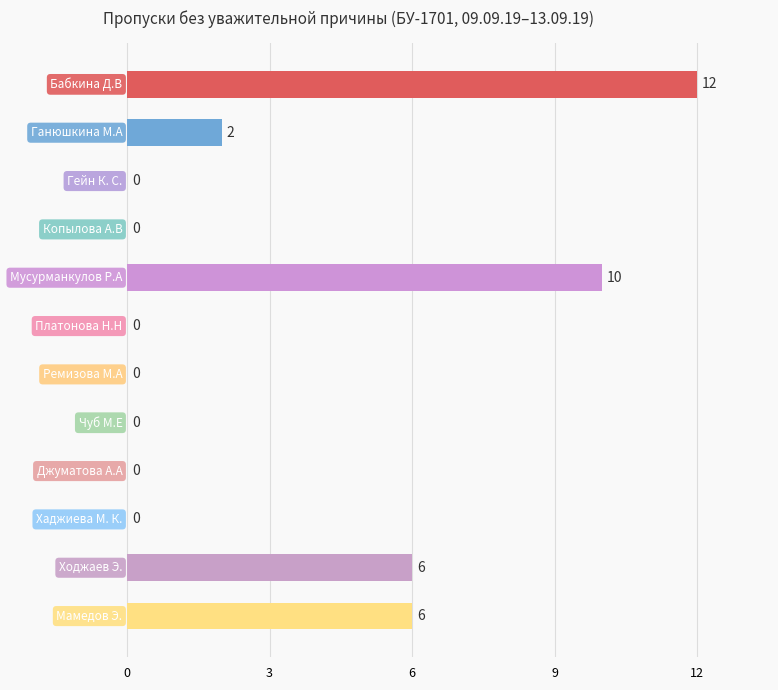

What is the sum of all values?

36